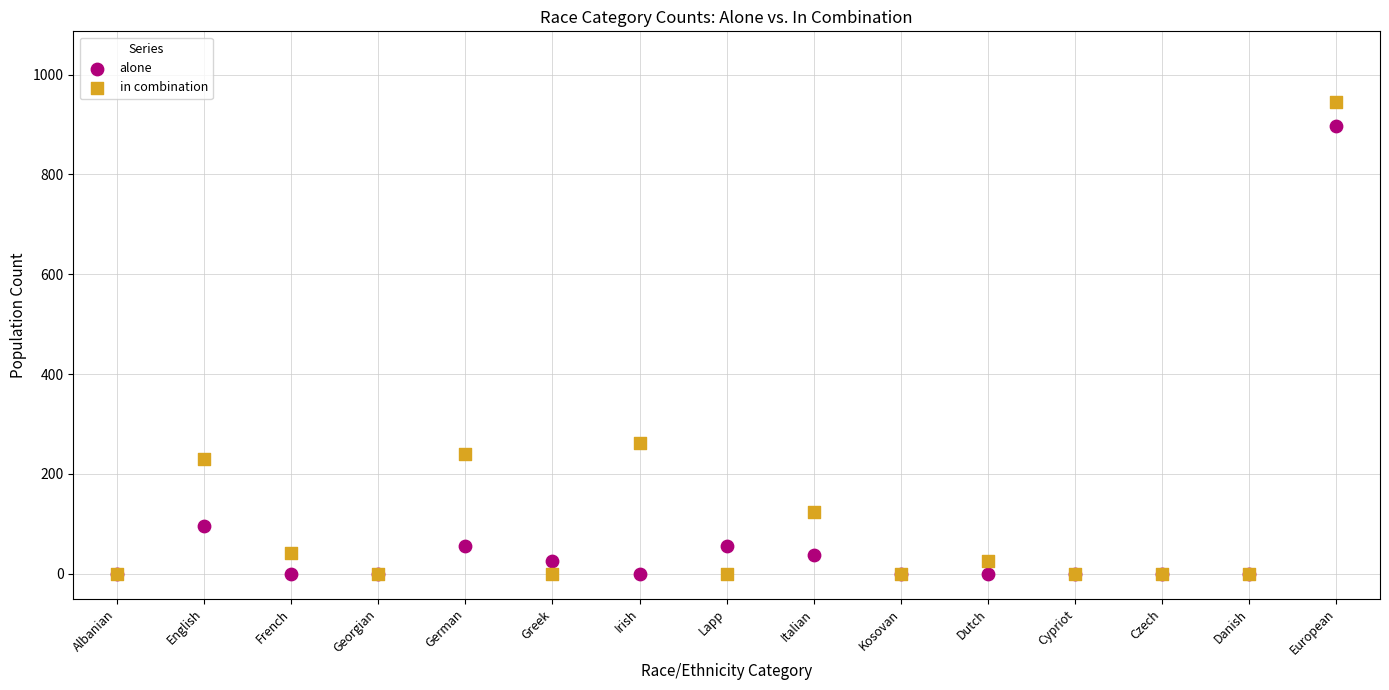

In the in combination series, what Y value is closest to 472?

261